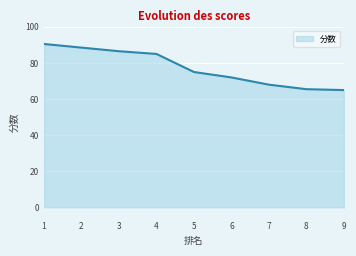

What is the difference between the maximum and minimum values?

25.5